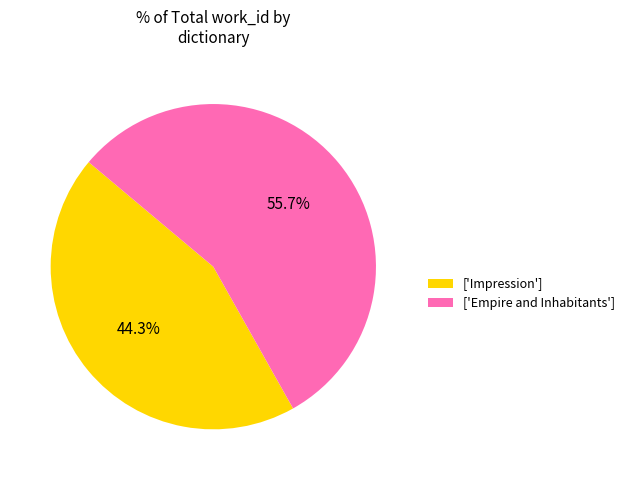

How much of the chart is everything except ['Empire and Inhabitants']?

44.3%